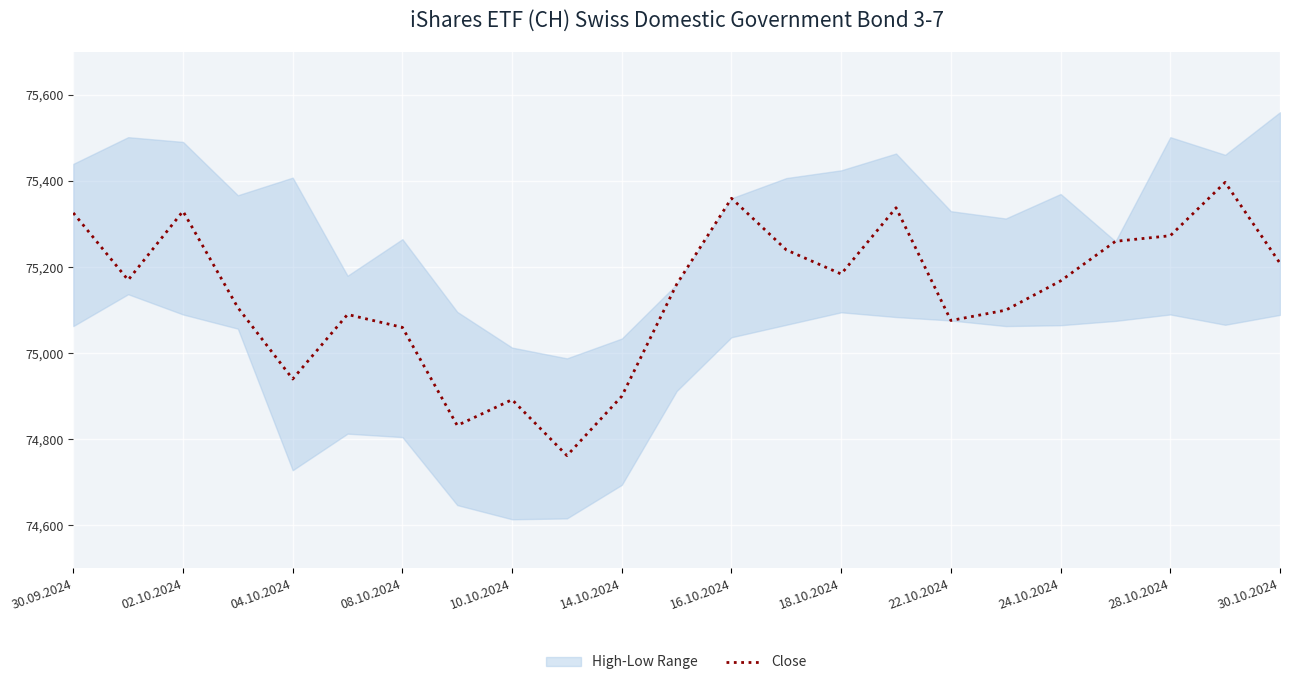

What is the difference between the maximum and minimum values?

635